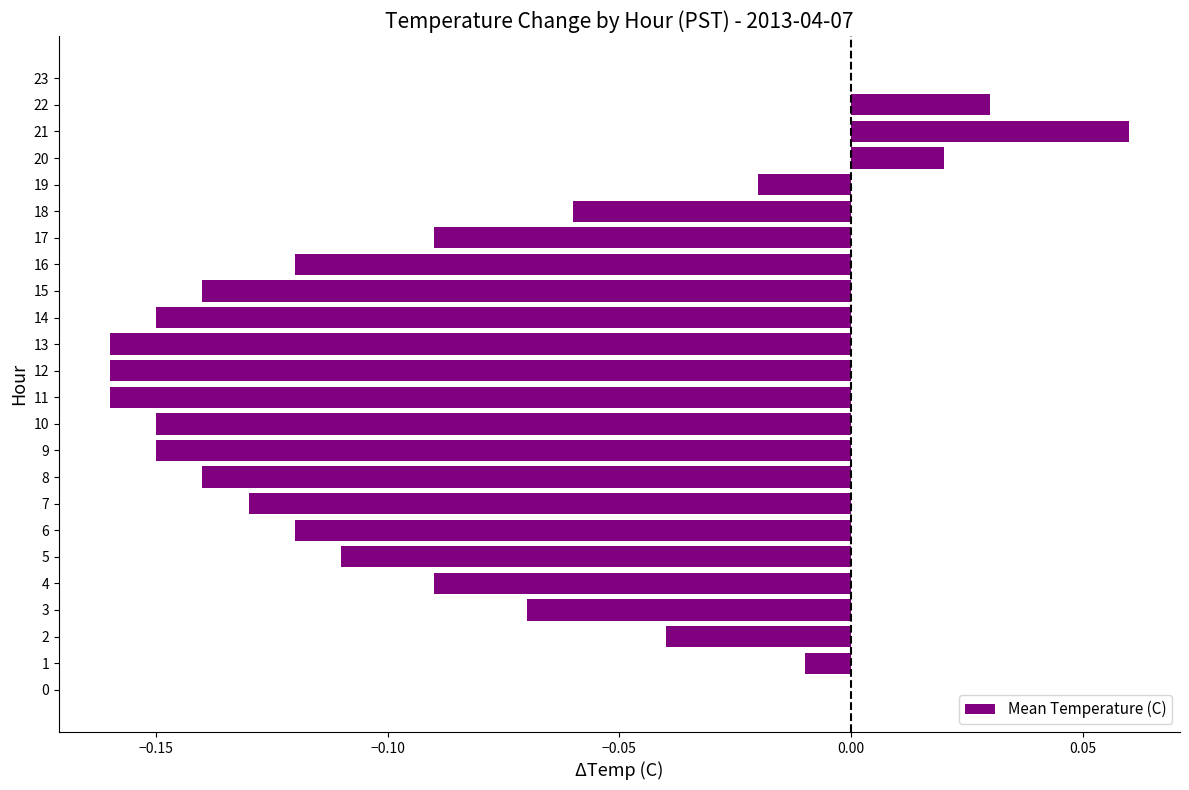

What is the sum of all values?

-2.0